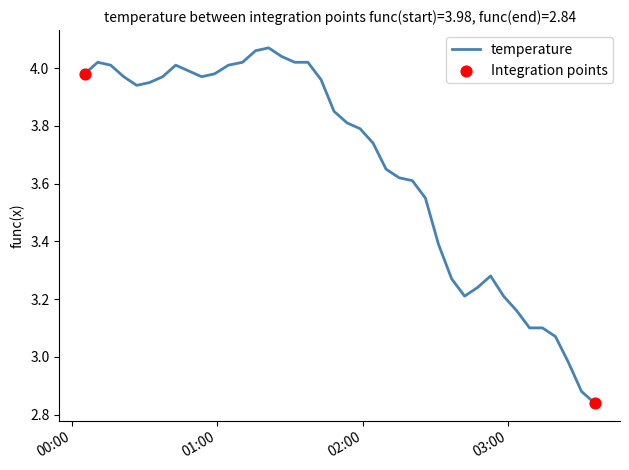

What is the difference between the maximum and minimum values?

1.2